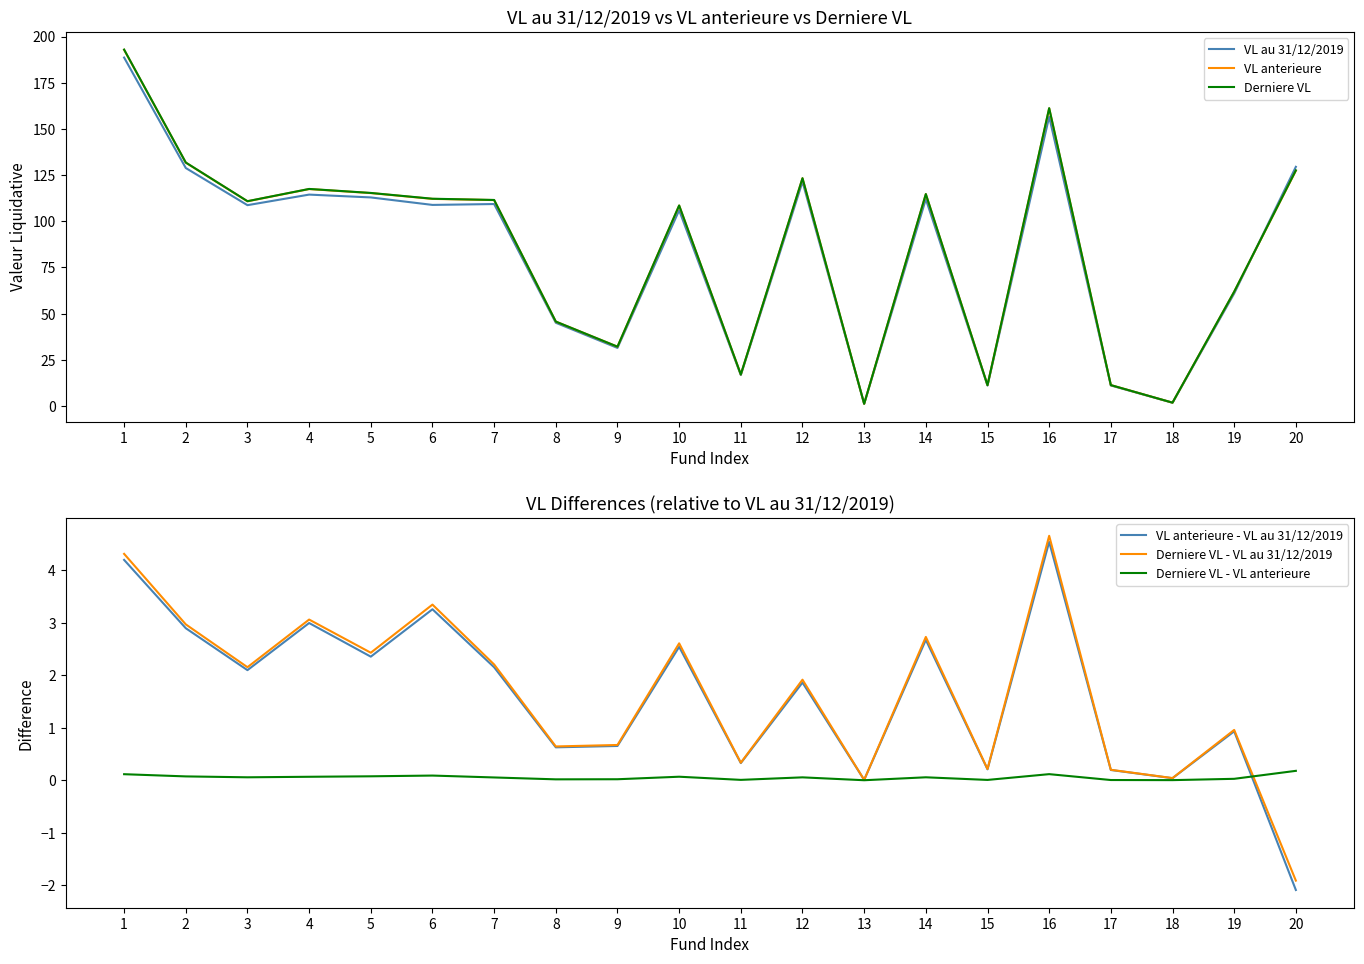

Which series changed the most between 16 and 17?

Derniere VL